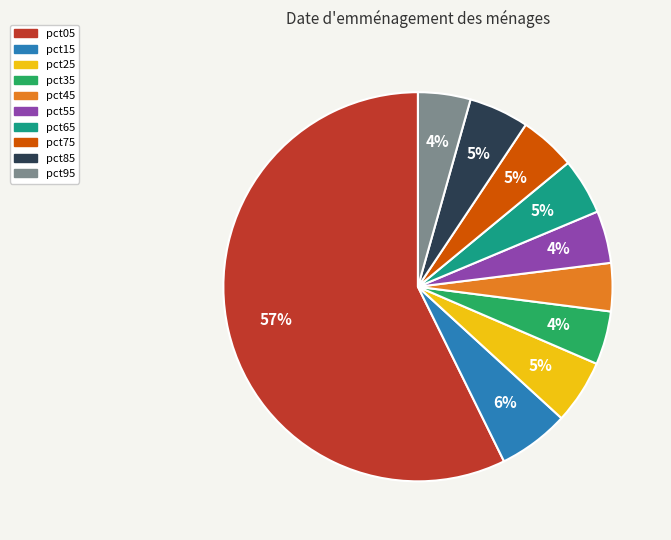

The pct65 slice represents 10% of the pie. True or false?

False